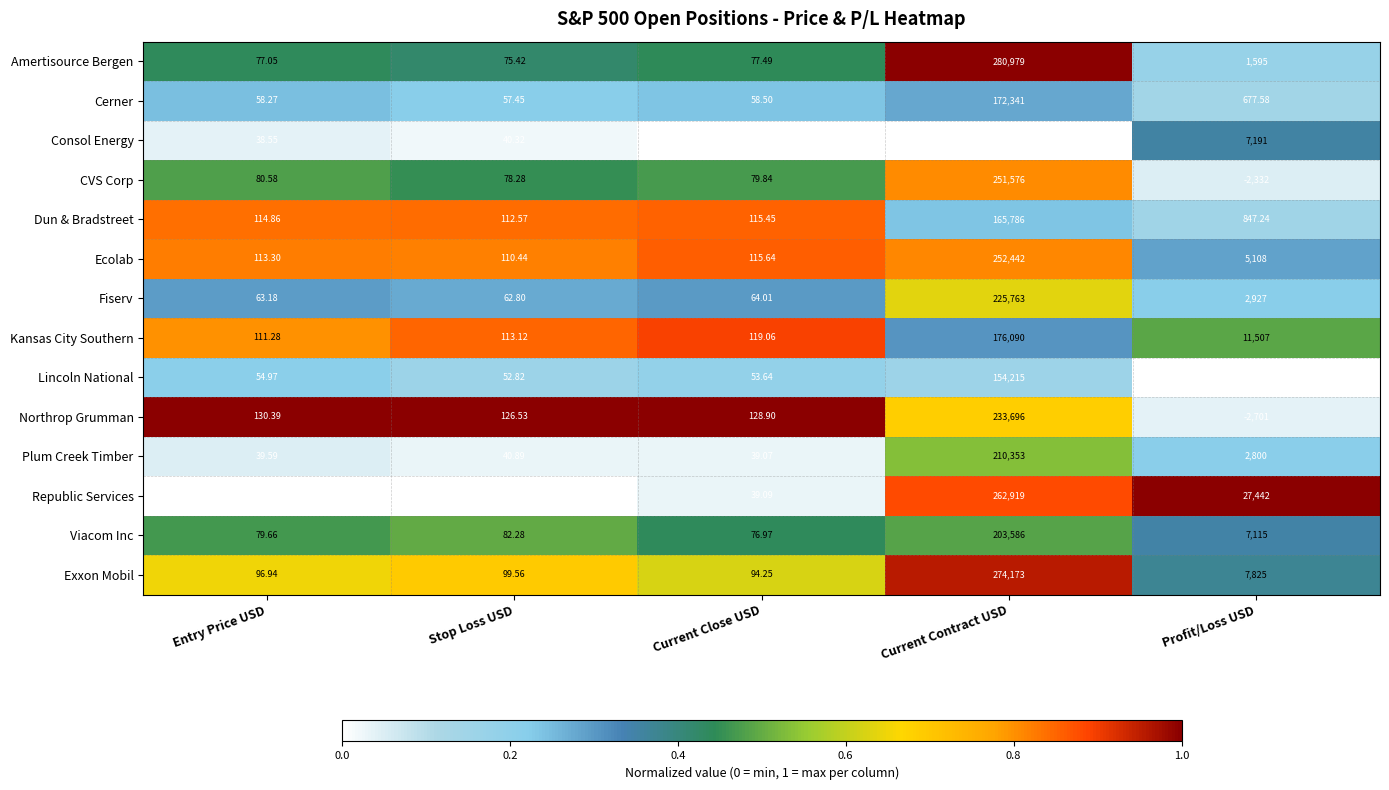

Which label corresponds to the largest value in the chart?

Current Contract USD